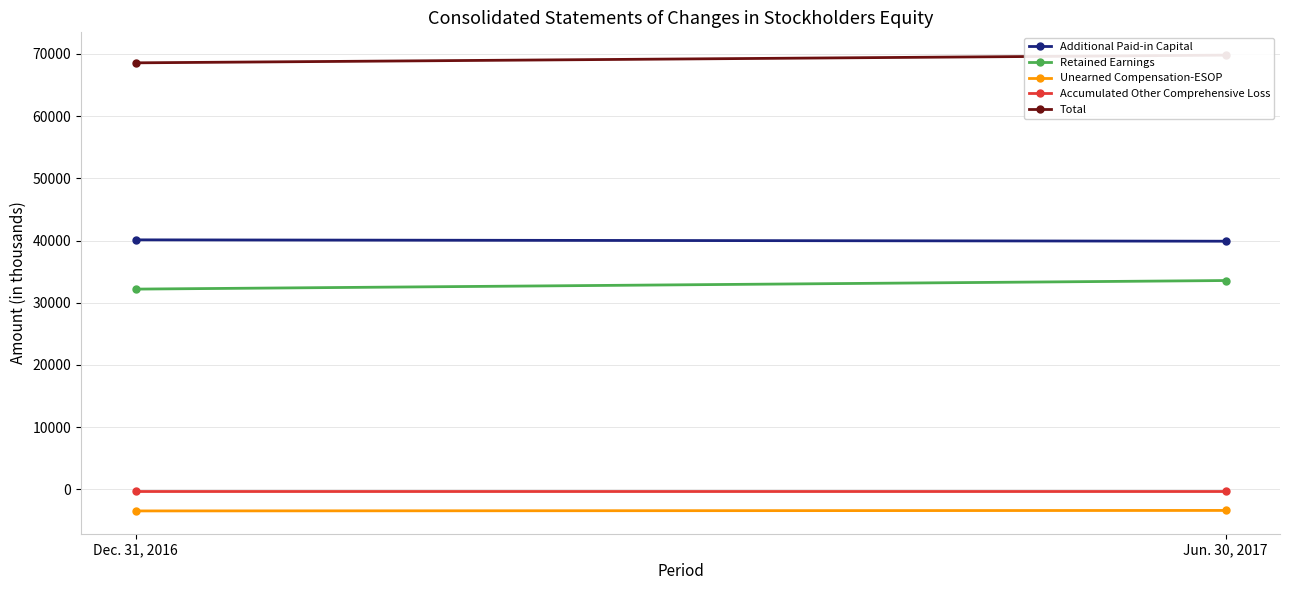

How many Unearned Compensation-ESOP values are between -3485 and -3405?

2